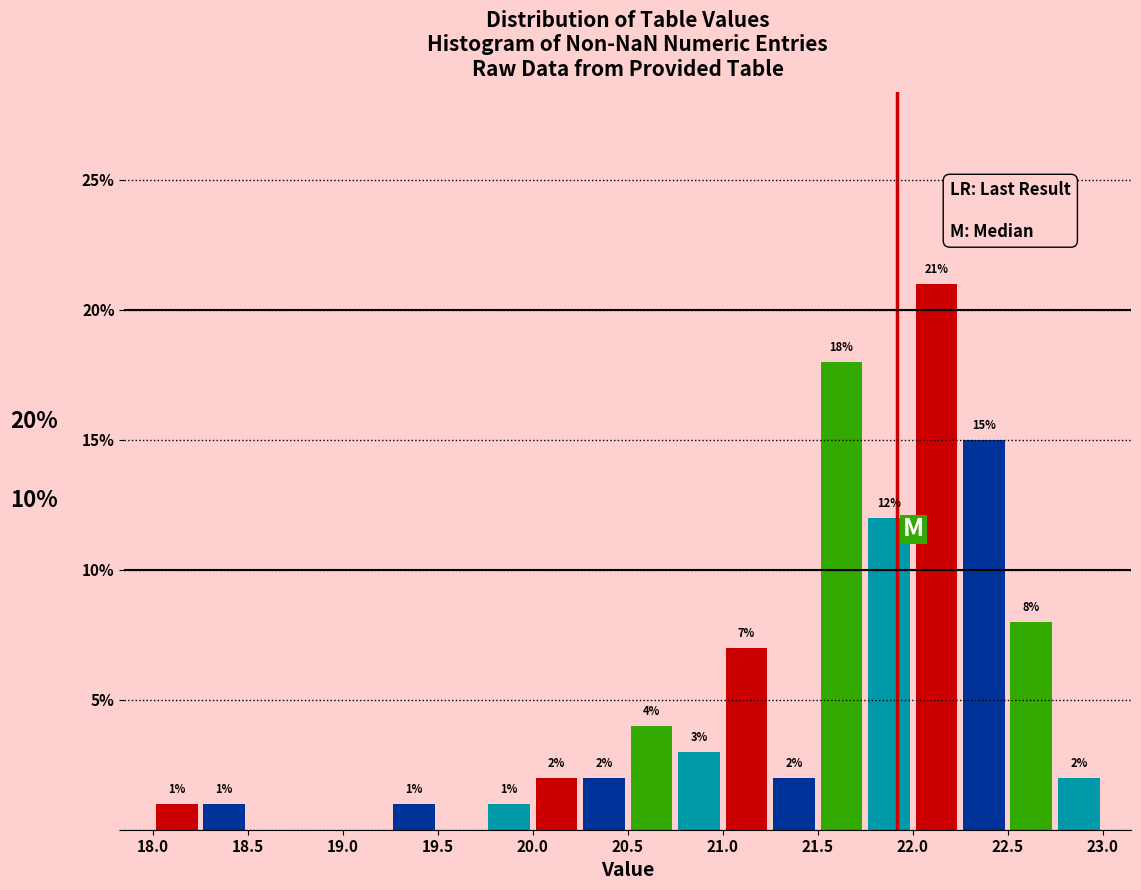

Which range on the x-axis has the tallest bar?

22.00 to 22.25